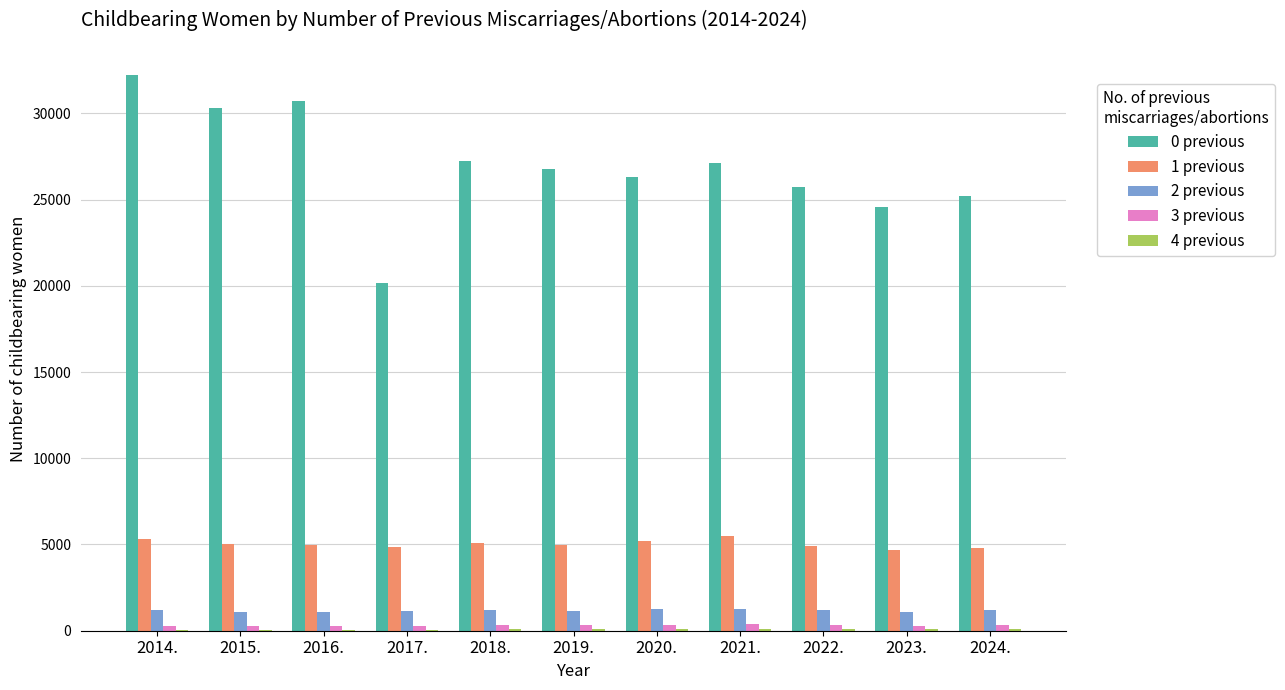

At which category does the chart reach its peak across all series?

2014.